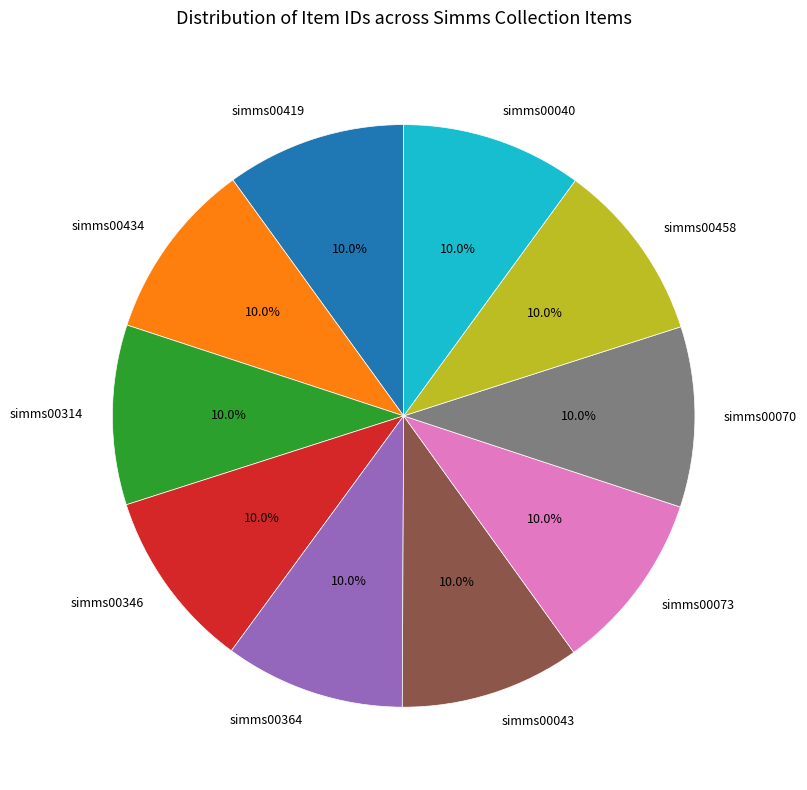

Does any single category account for the majority?

No